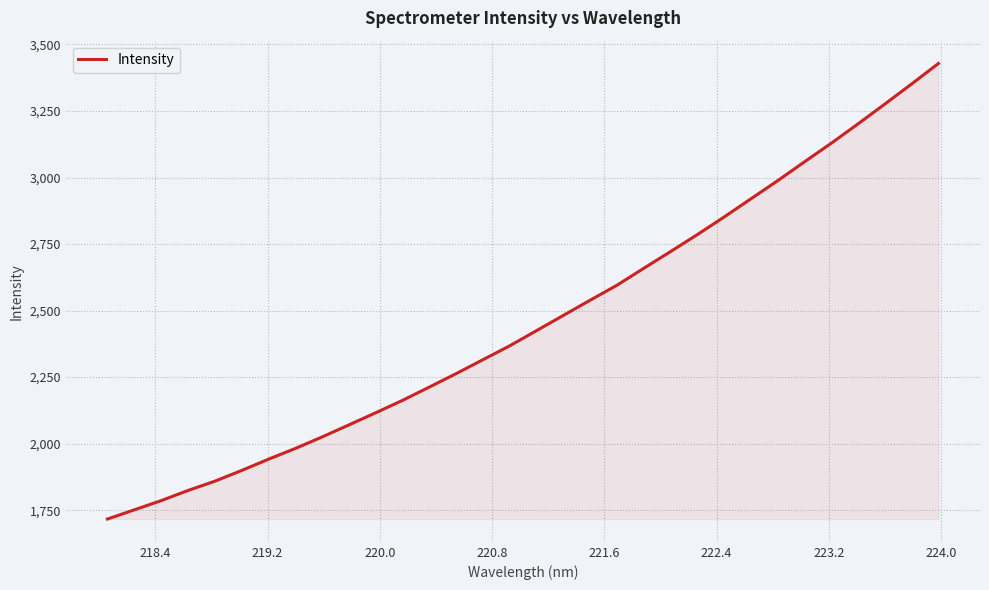

What is the difference between the second highest and minimum values?

1635.0